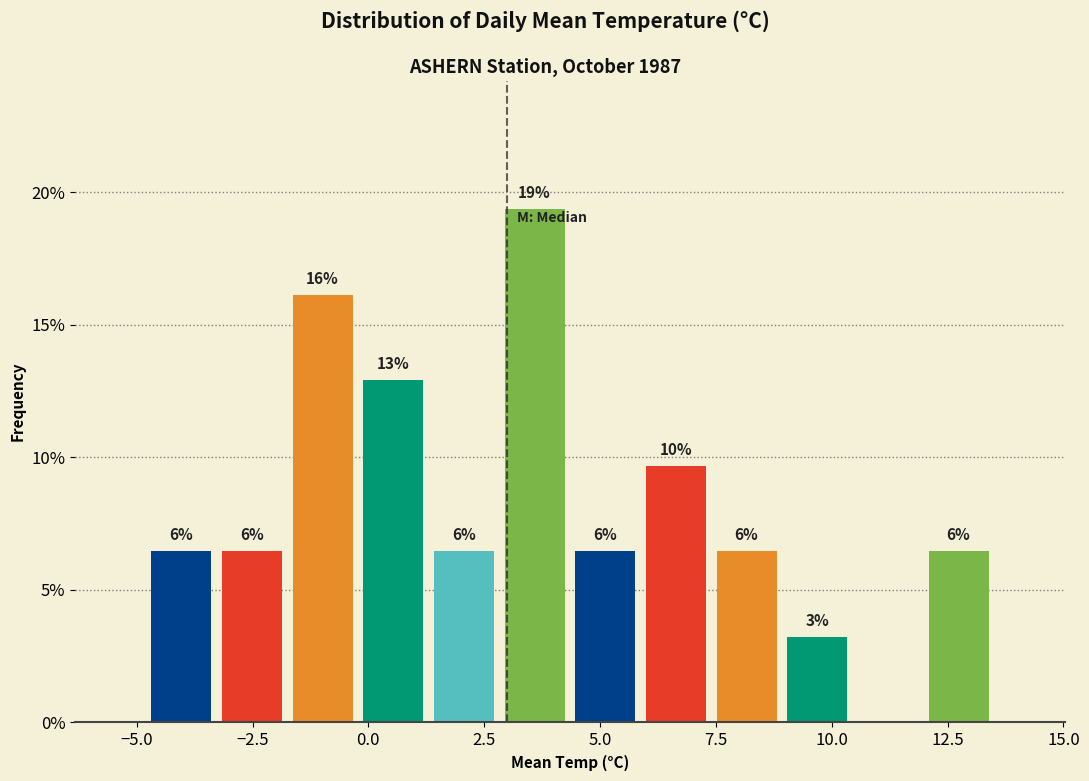

Read against the x-axis, roughly where is the centre of the tallest bar?

3.5